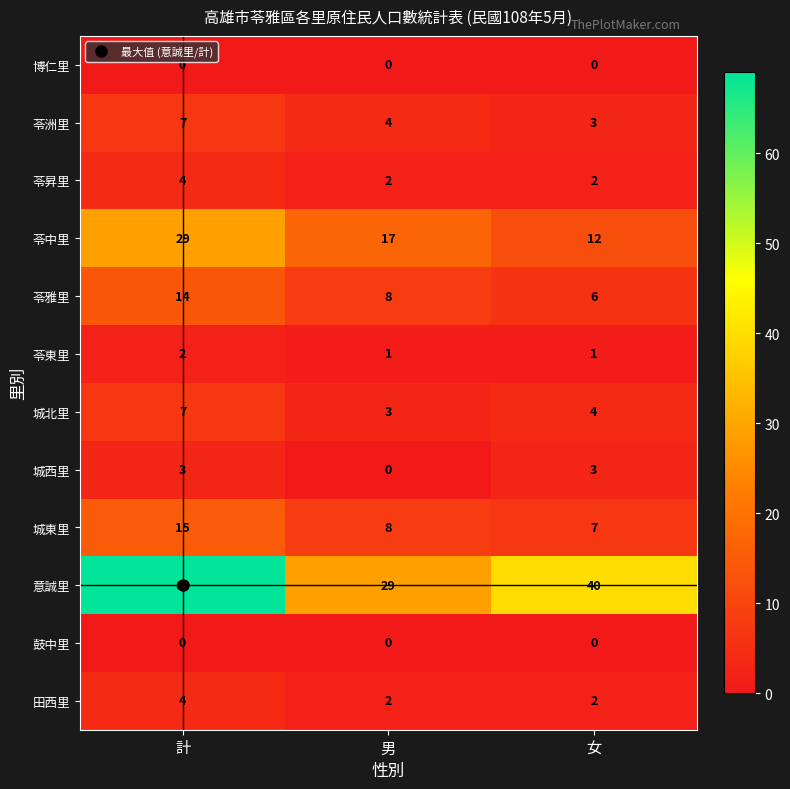

Rank the categories by 城東里 value from lowest to highest.

女, 男, 計